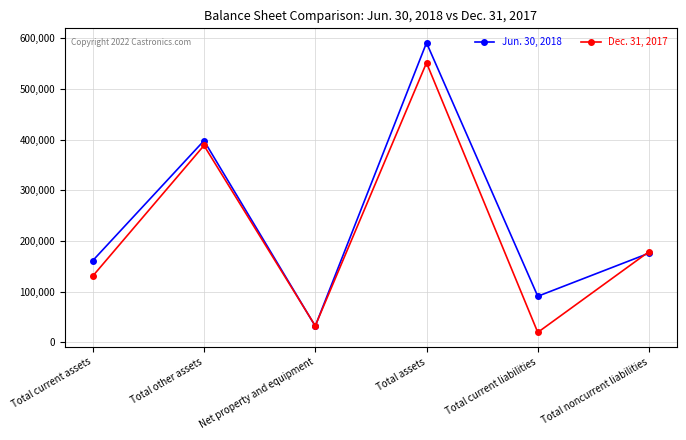

Where do Jun. 30, 2018 and Dec. 31, 2017 first cross each other?

Total other assets and Net property and equipment